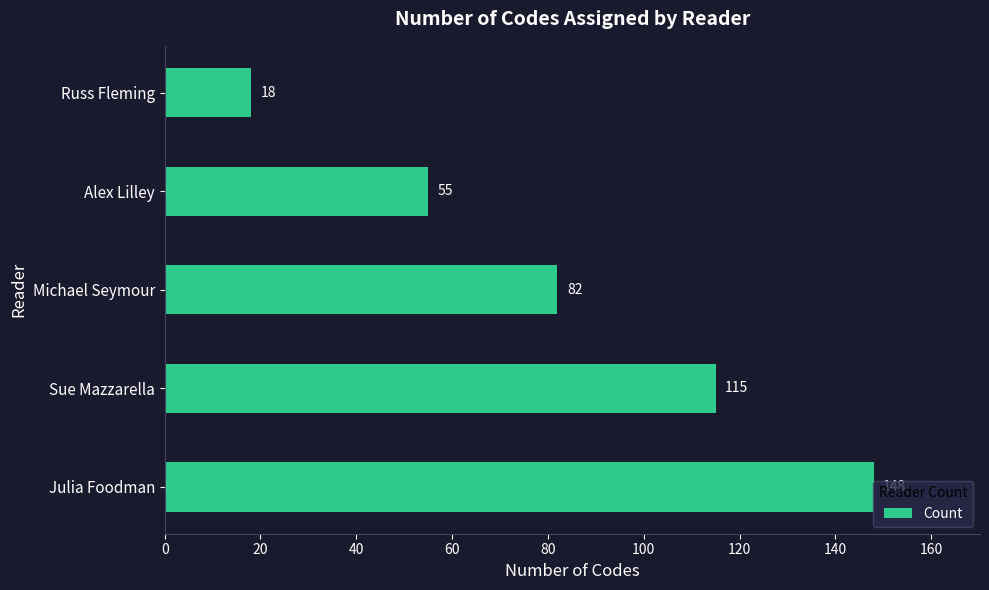

The value at Julia Foodman is 65. True or false?

False